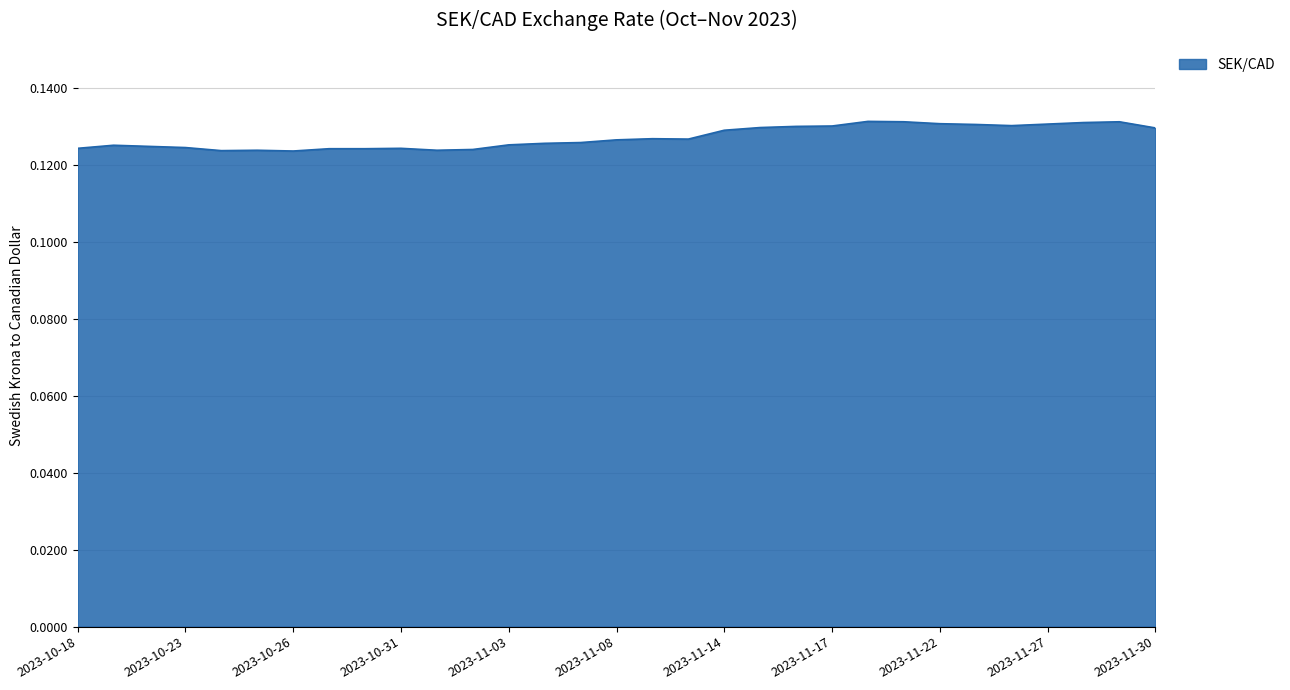

Rank the categories by value from highest to lowest.

2023-11-20, 2023-11-21, 2023-11-29, 2023-11-28, 2023-11-22, 2023-11-27, 2023-11-23, 2023-11-24, 2023-11-17, 2023-11-16, 2023-11-15, 2023-11-30, 2023-11-14, 2023-11-09, 2023-11-10, 2023-11-08, 2023-11-07, 2023-11-06, 2023-11-03, 2023-10-19, 2023-10-20, 2023-10-23, 2023-10-18, 2023-10-31, 2023-10-27, 2023-10-30, 2023-11-02, 2023-10-25, 2023-11-01, 2023-10-24, 2023-10-26